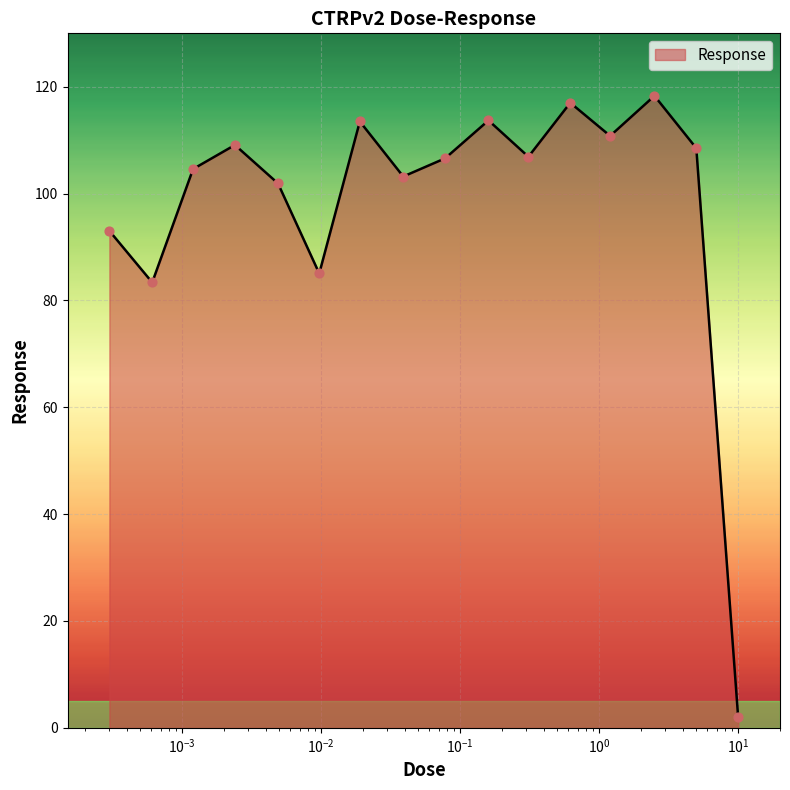

What is the maximum value shown in the chart?

118.3